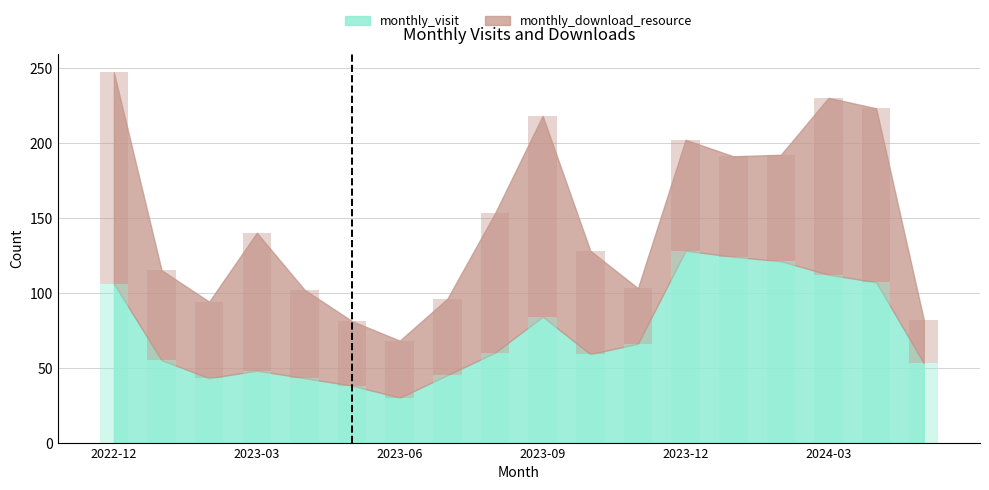

How many bars are there in total?

36